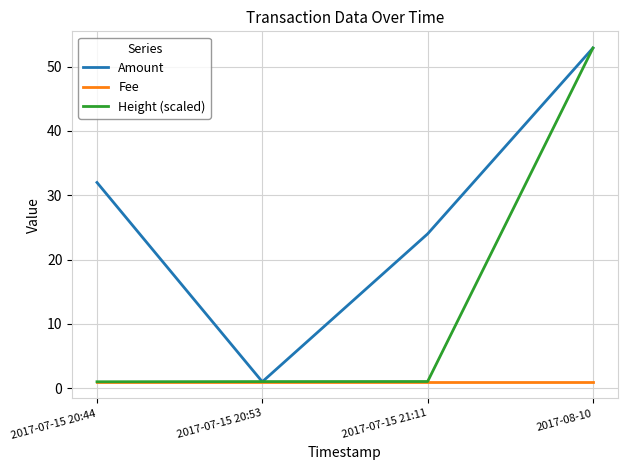

Between 2017-07-15 20:44 and 2017-07-15 21:11, which series saw the biggest shift?

Amount